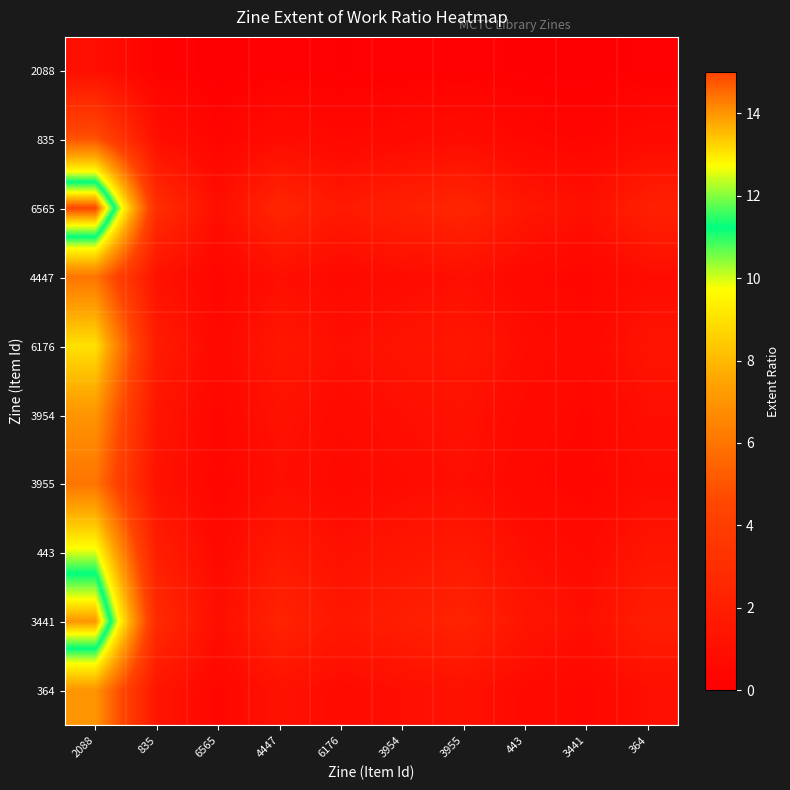

How many distinct data groups are displayed?

10